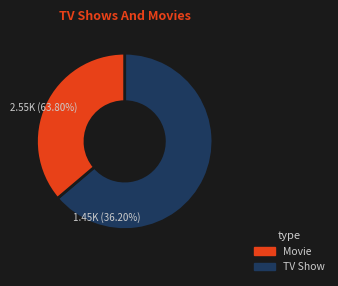

Is there a majority slice in this chart?

Yes